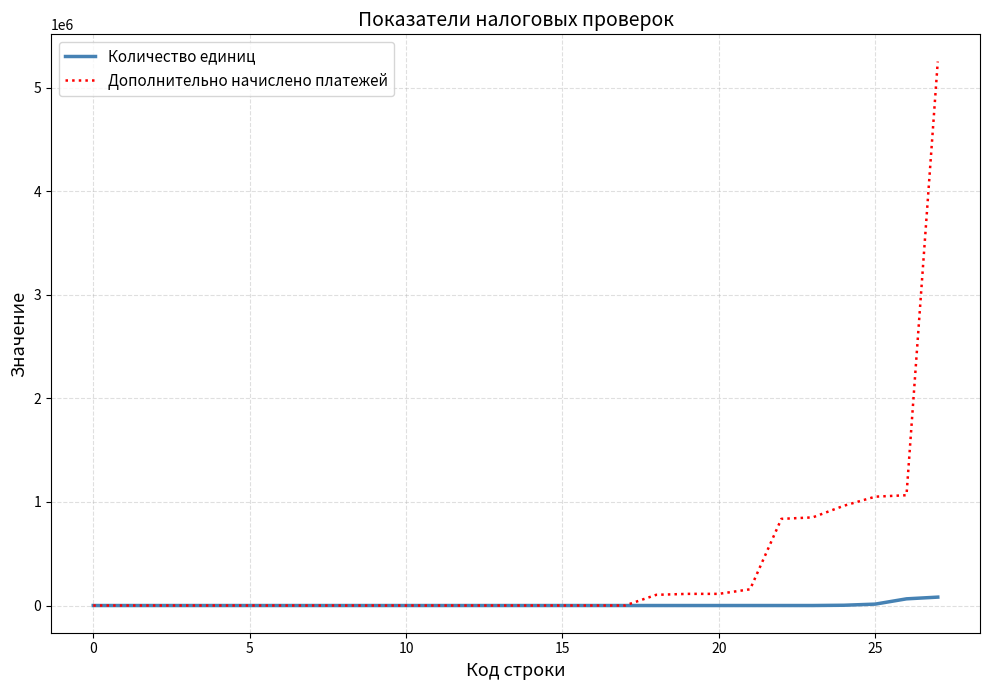

Rank the series by their maximum value, from lowest to highest.

Количество единиц, Дополнительно начислено платежей